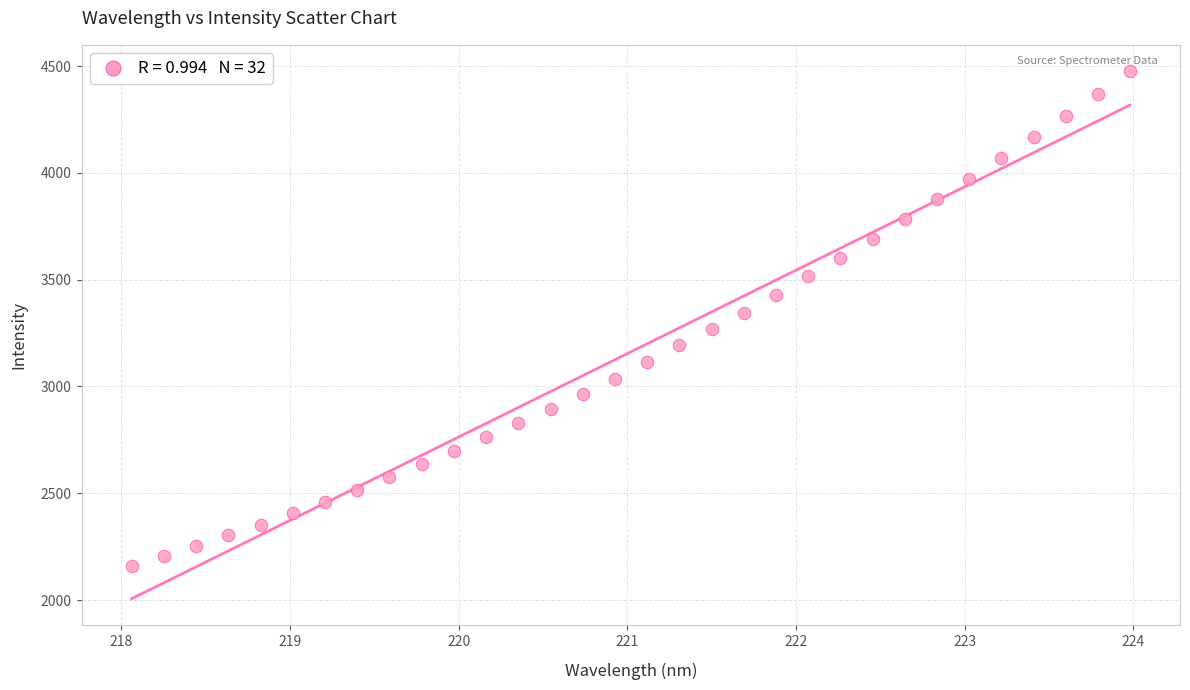

What is the range of X values (max minus min)?

5.9